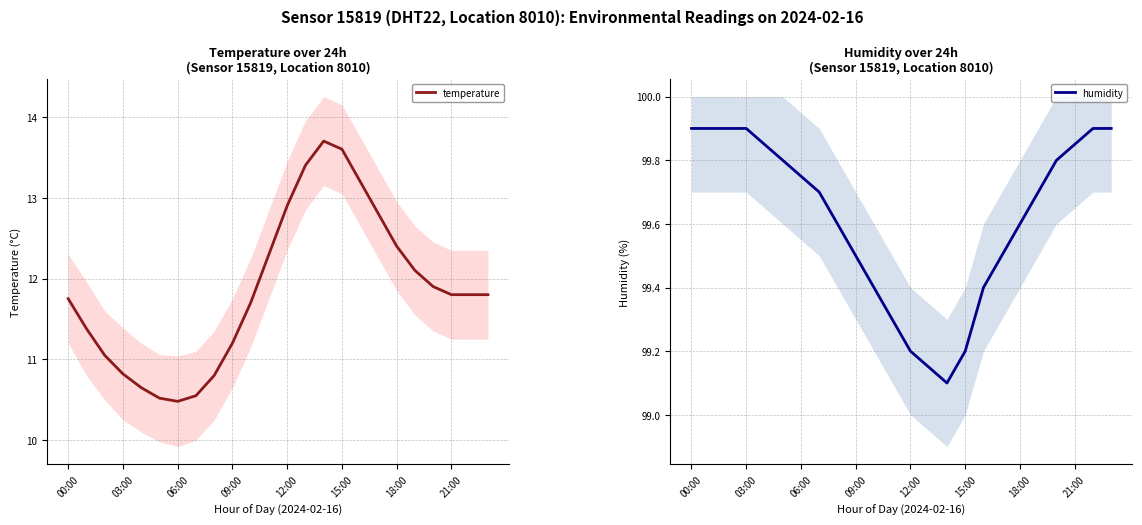

Where does the temperature series first go above 11?

00:00